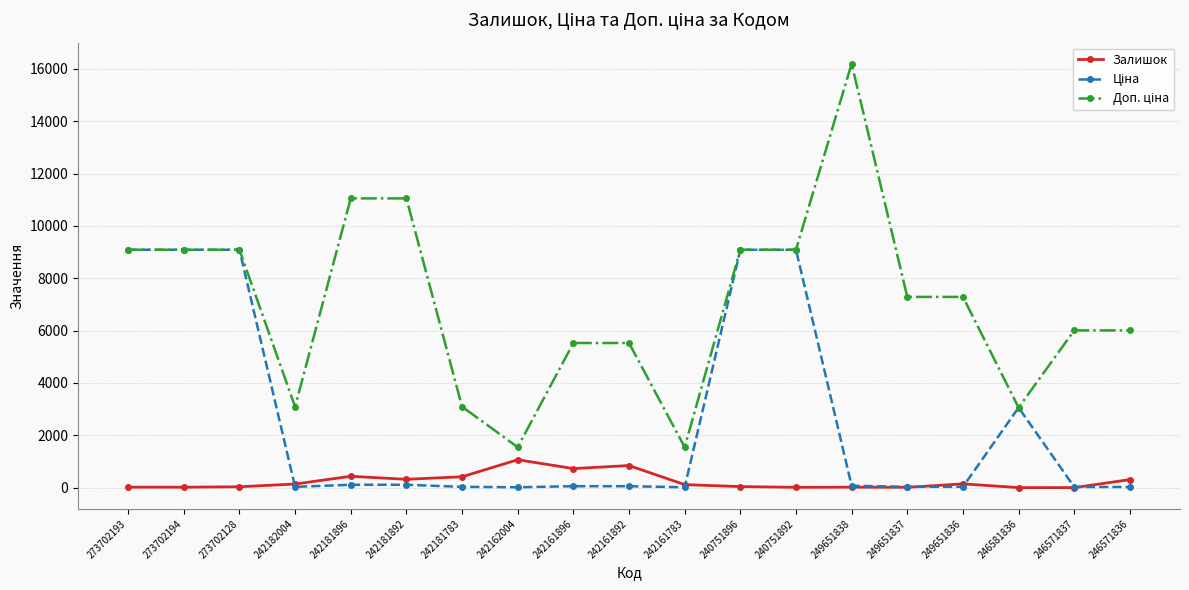

Which label corresponds to the largest value in the chart?

249651838